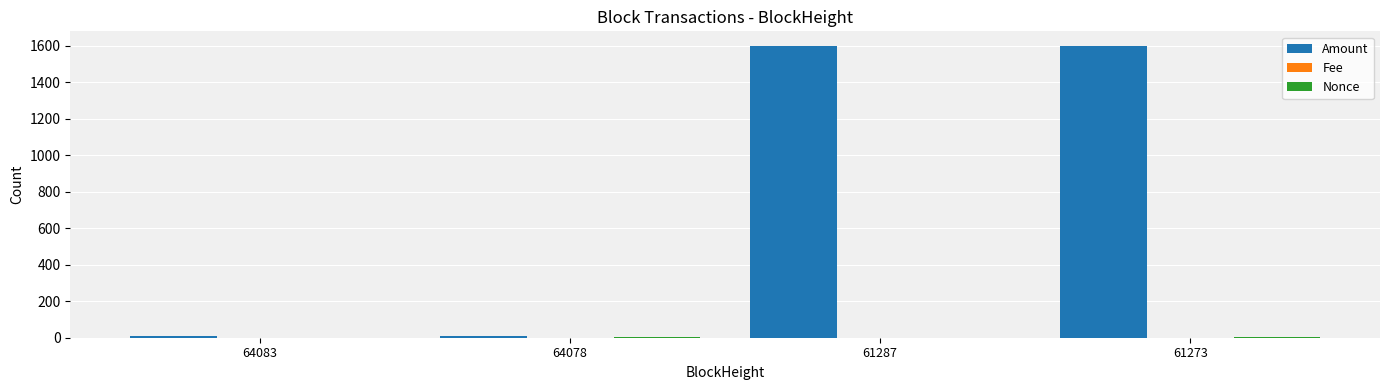

What is the maximum value shown in the chart?

1598.0